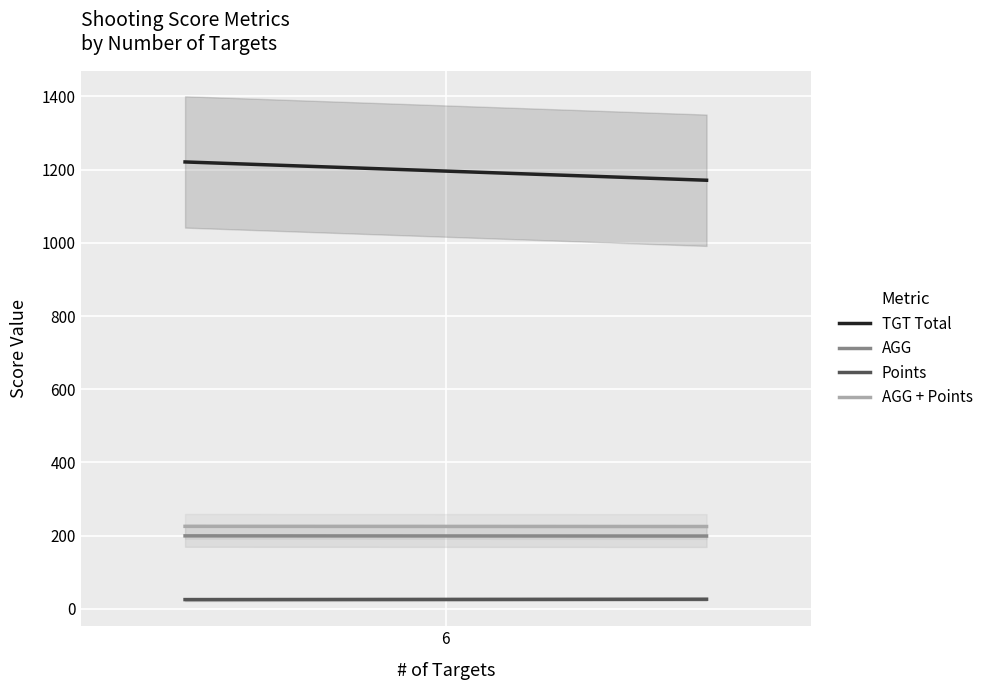

What is the value of the AGG point at the 1st from the left?

199.6